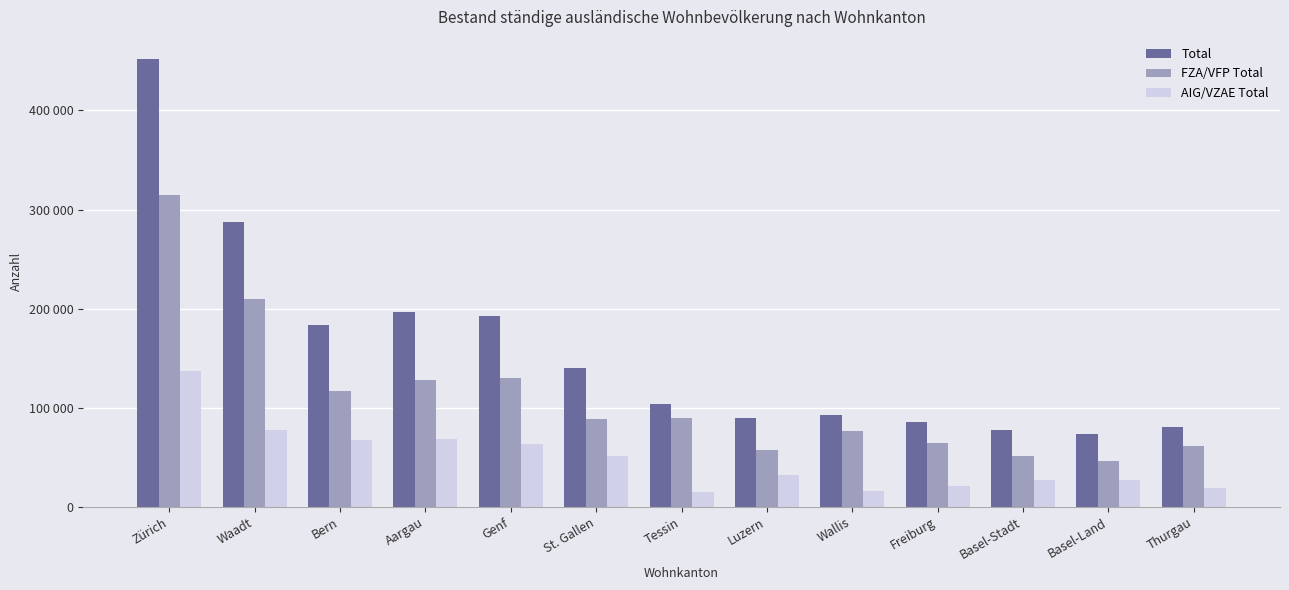

Which series has the largest total across all categories?

Total